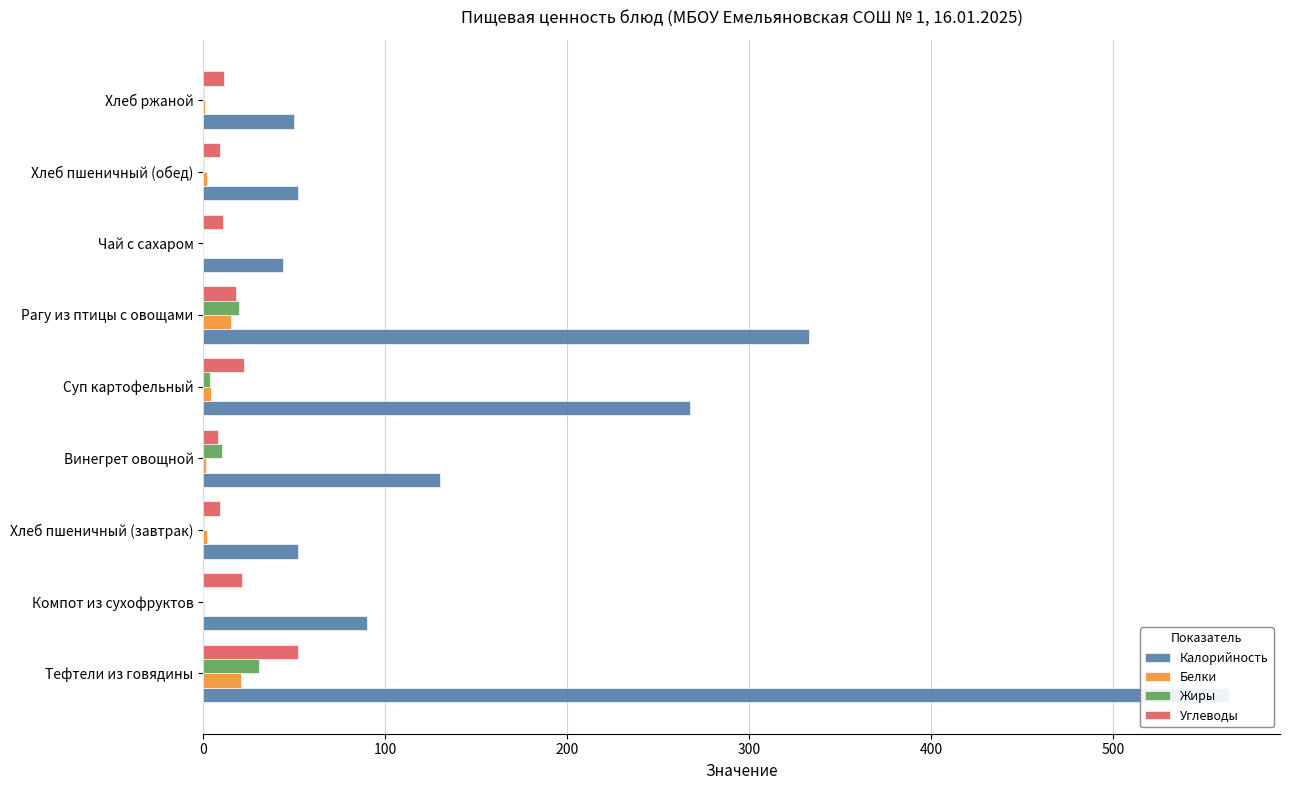

Does the chart contain any negative values?

No